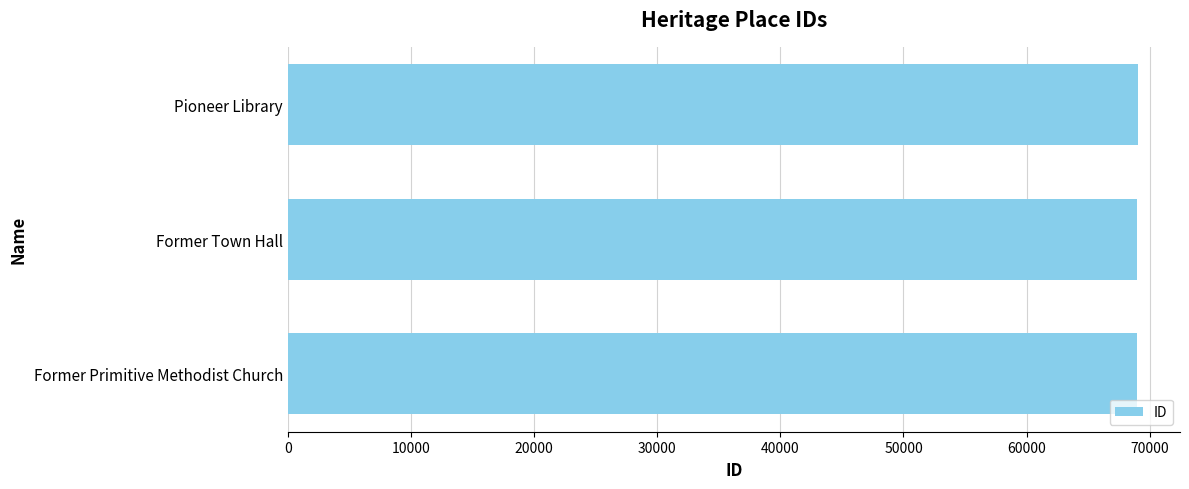

What is the ratio of the value at Pioneer Library to the value at Former Primitive Methodist Church?

1.0